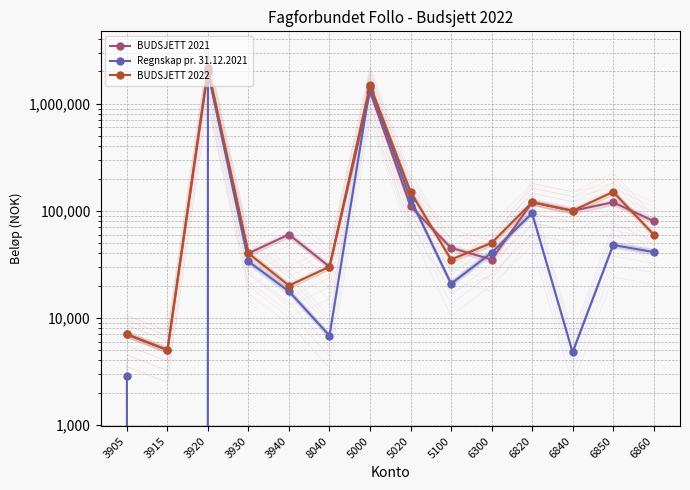

What position from the left is 3940?

5